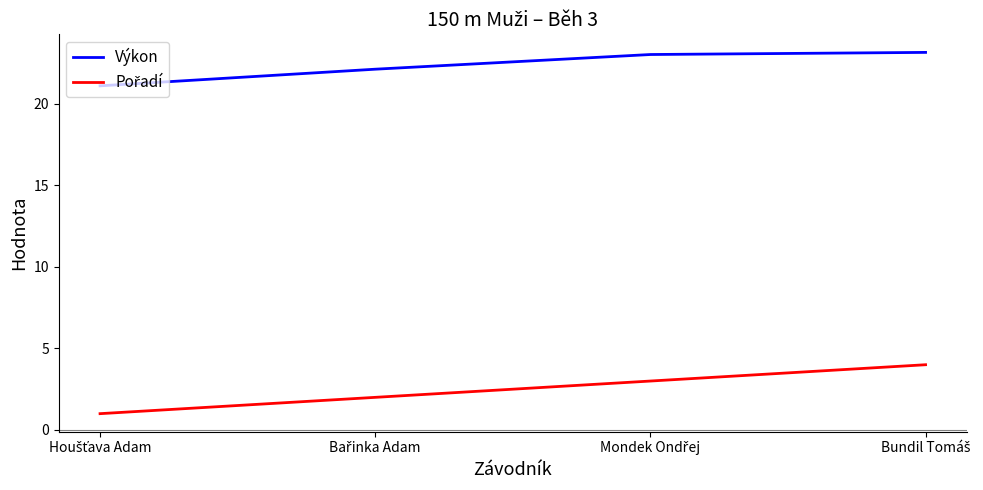

True or false: Výkon has more than 1 interior local peaks.

False